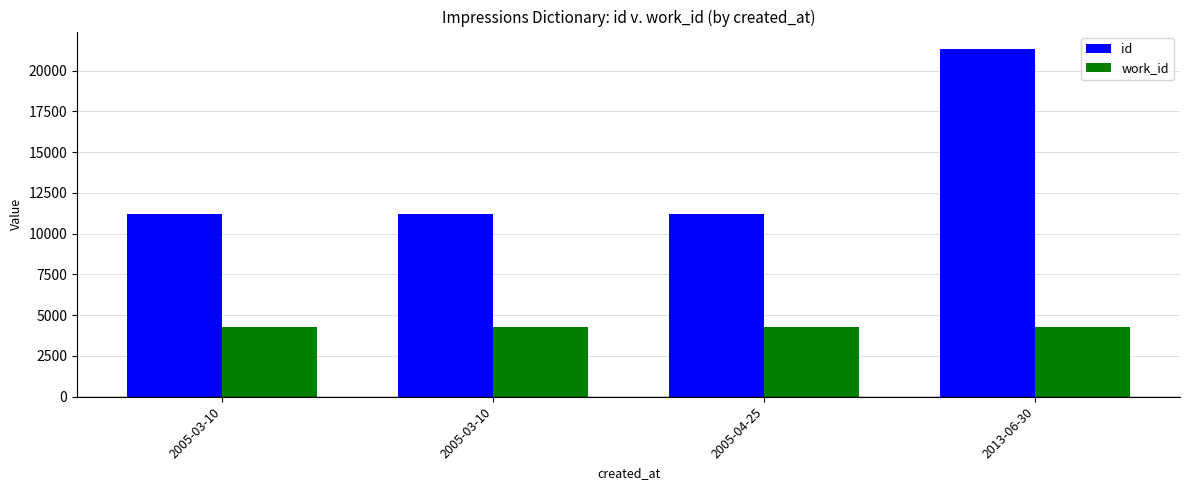

Which series has the largest total across all categories?

id